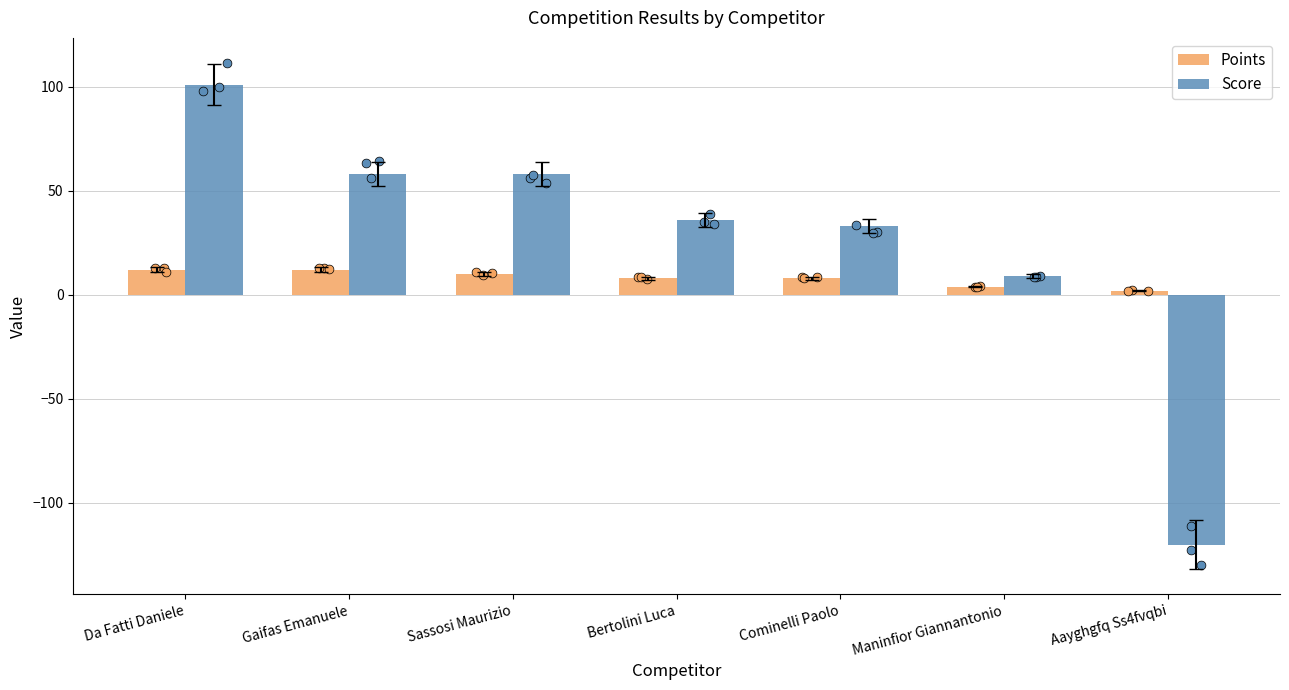

Which series reaches the maximum Y coordinate?

Score